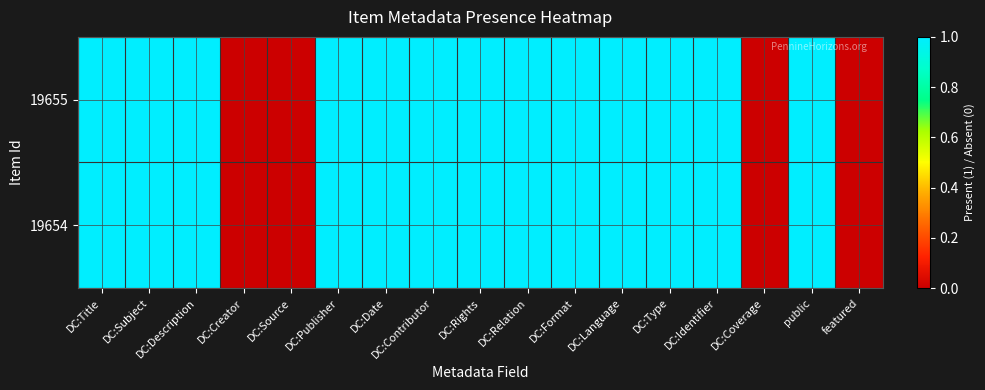

Reading left to right, what are all the values shown in this chart?

19655: DC:Title=1	DC:Subject=1	DC:Description=1	DC:Creator=0	DC:Source=0	DC:Publisher=1	DC:Date=1	DC:Contributor=1	DC:Rights=1	DC:Relation=1	DC:Format=1	DC:Language=1	DC:Type=1	DC:Identifier=1	DC:Coverage=0	public=1	featured=0
19654: DC:Title=1	DC:Subject=1	DC:Description=1	DC:Creator=0	DC:Source=0	DC:Publisher=1	DC:Date=1	DC:Contributor=1	DC:Rights=1	DC:Relation=1	DC:Format=1	DC:Language=1	DC:Type=1	DC:Identifier=1	DC:Coverage=0	public=1	featured=0